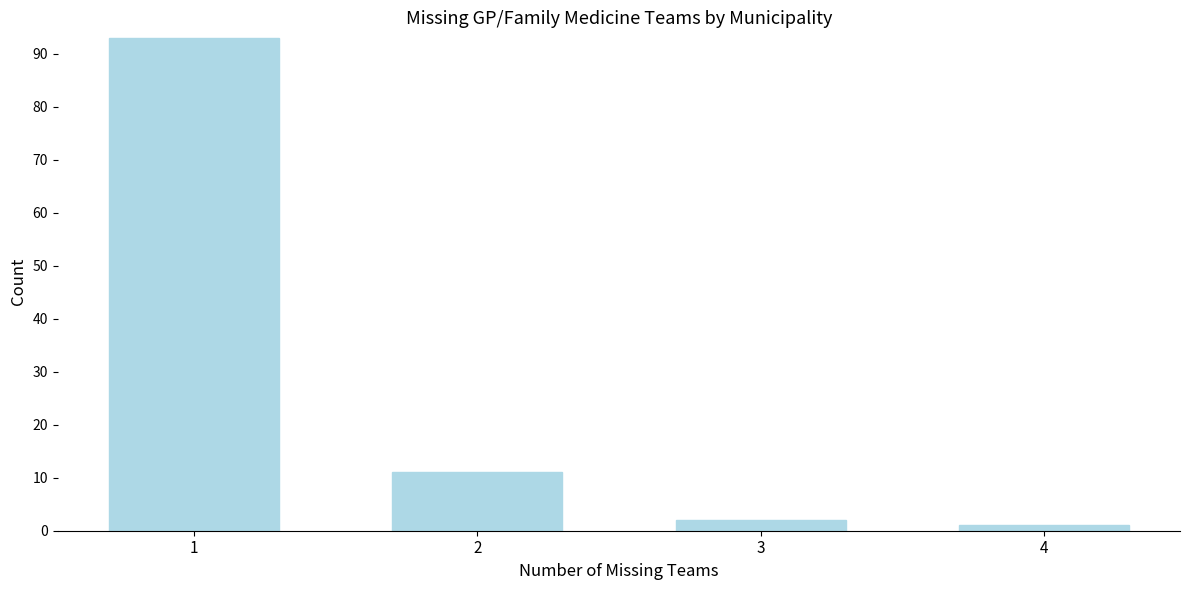

Reading right to left, what are all the values shown in this chart?

4=1	3=2	2=11	1=93